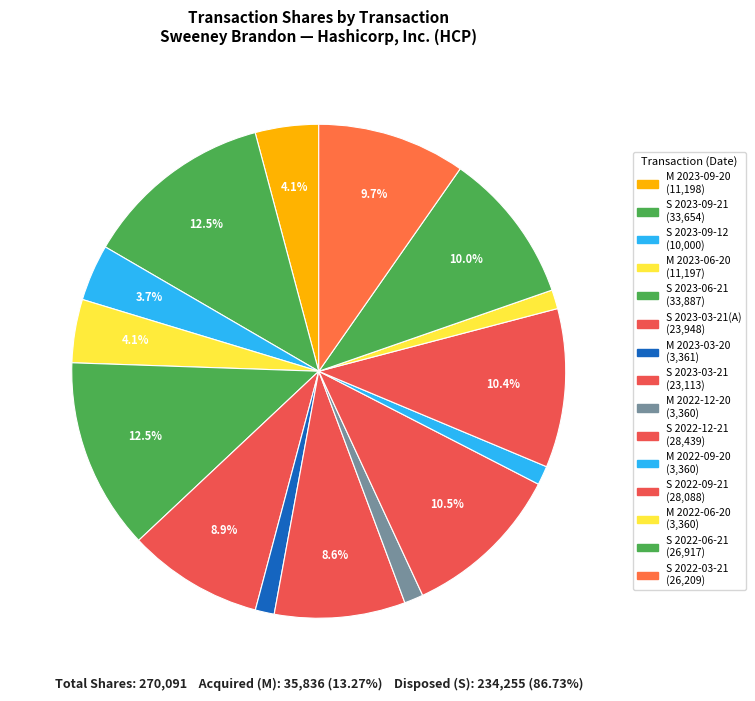

Count the number of slices in the pie.

15